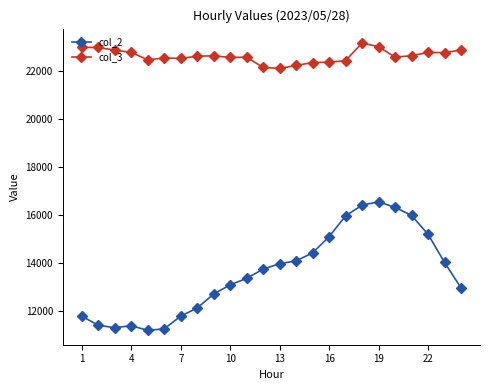

Which series has the widest spread of values?

col_2